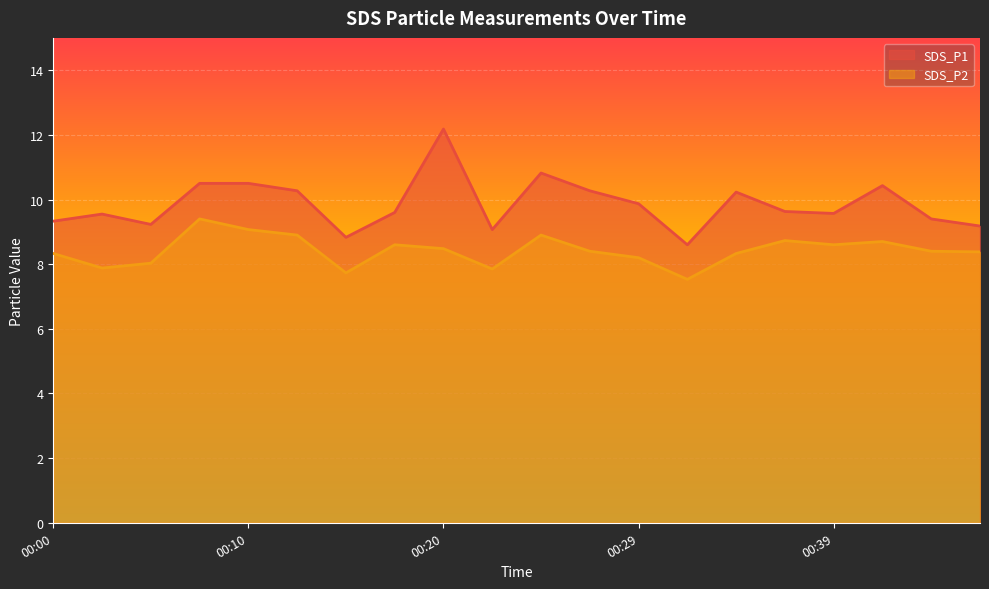

True or false: SDS_P1 and SDS_P2 intersect in this chart.

False